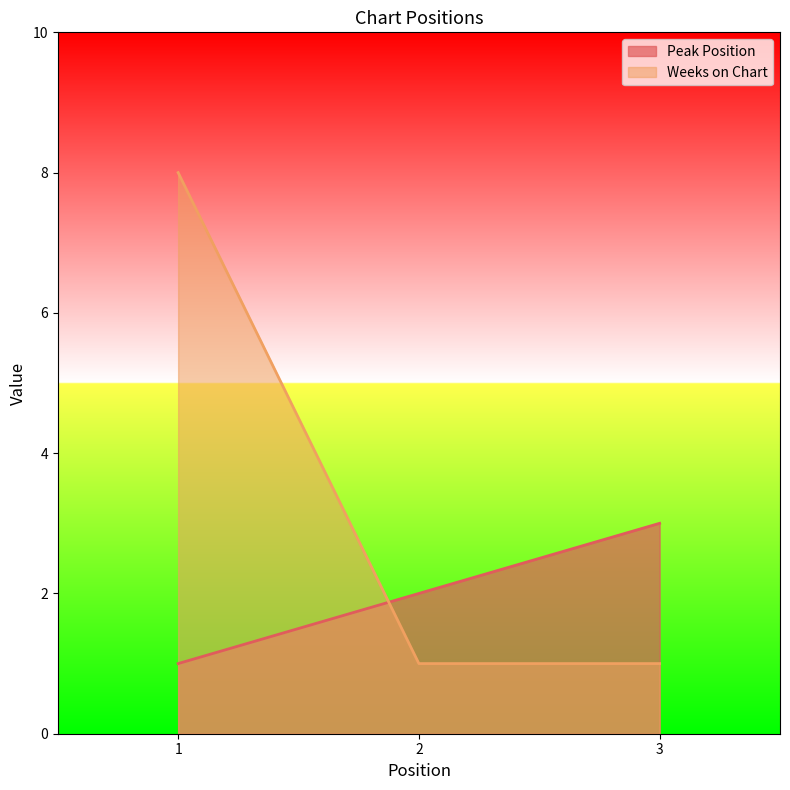

At how many categories does at least one series exceed 3?

1